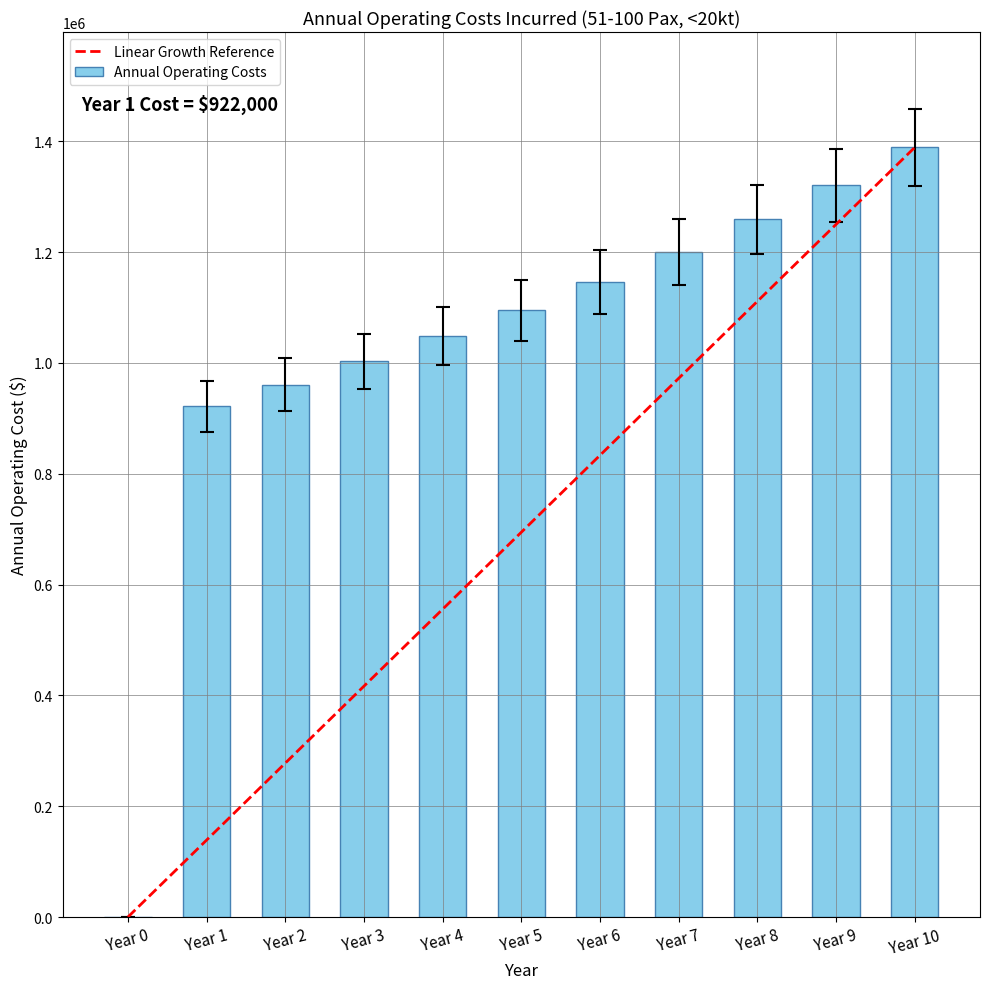

How many Linear Growth Reference values are between 277800 and 1111200?

7